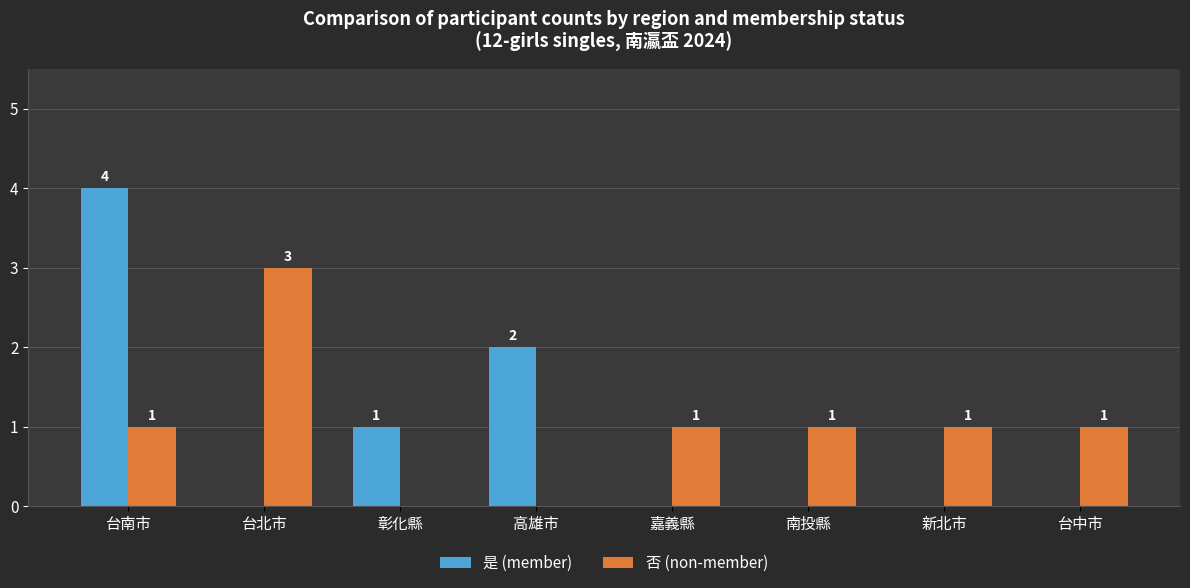

Which series has the largest total across all categories?

否 (non-member)